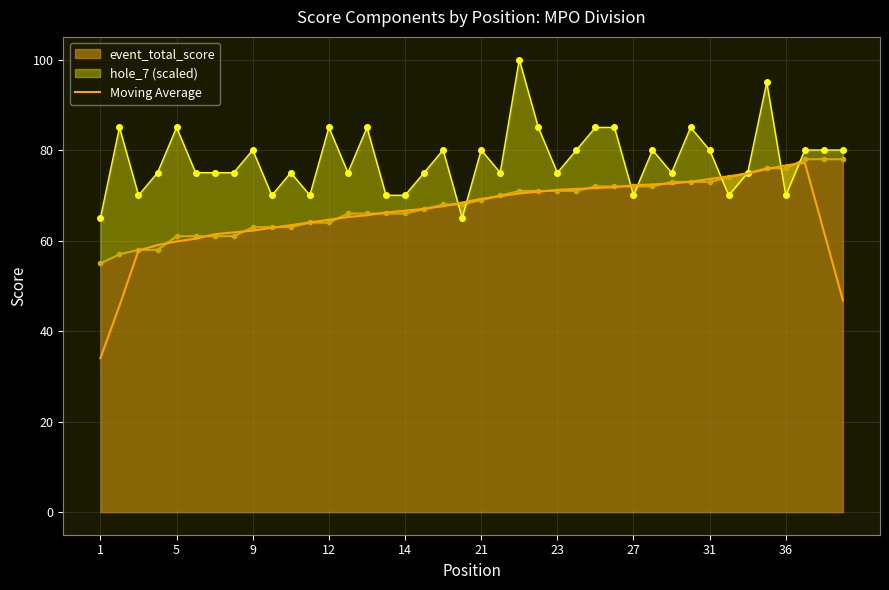

The chart shows a value of 64.6 at 12. True or false?

True